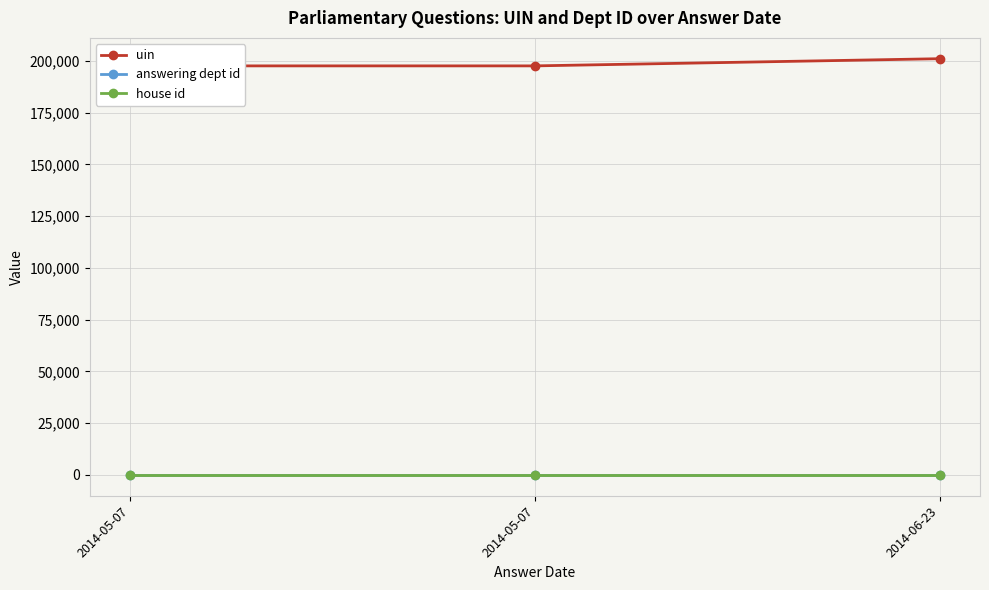

What is the label of the 3rd point from the left?

2014-06-23